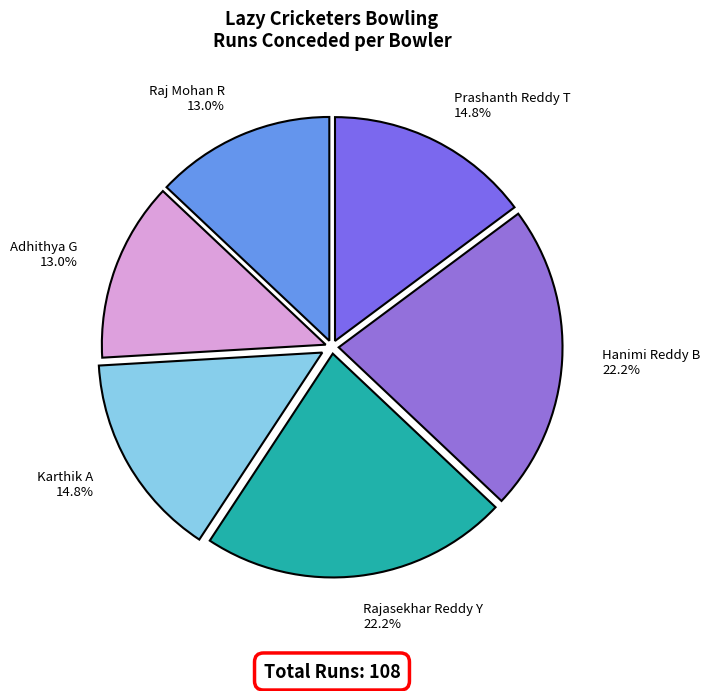

How many slices are in this pie chart?

6